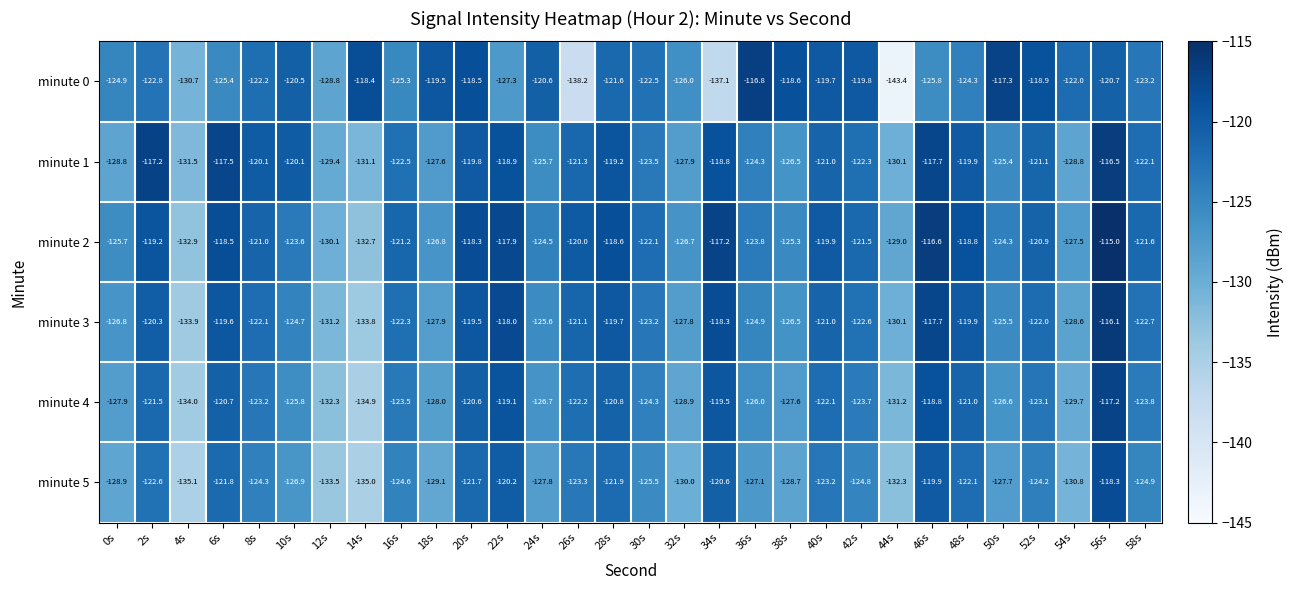

At which label is minute 3 closest to -125?

36s